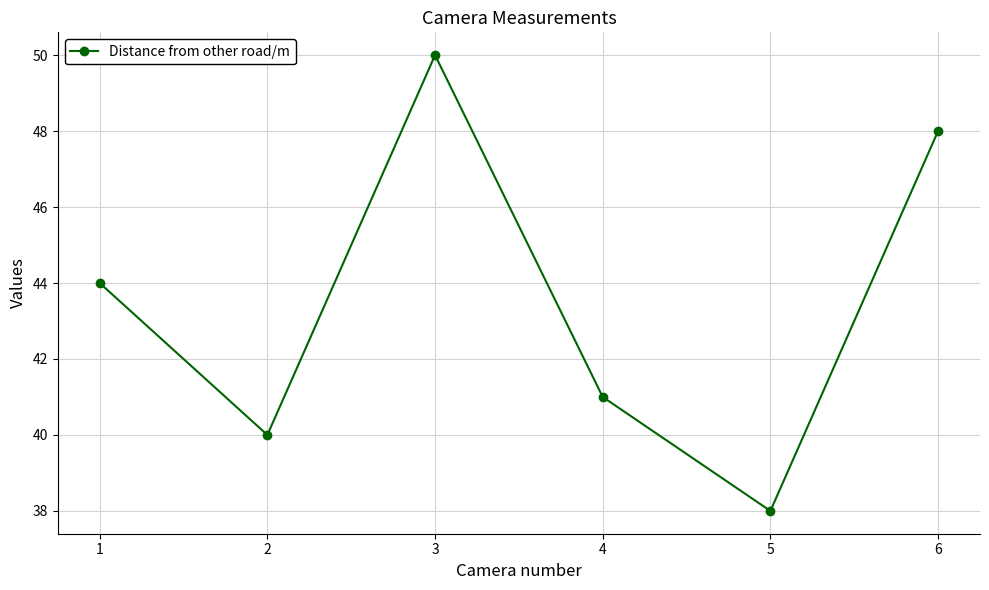

Reading left to right, list all the values displayed in this chart.

1=44	2=40	3=50	4=41	5=38	6=48